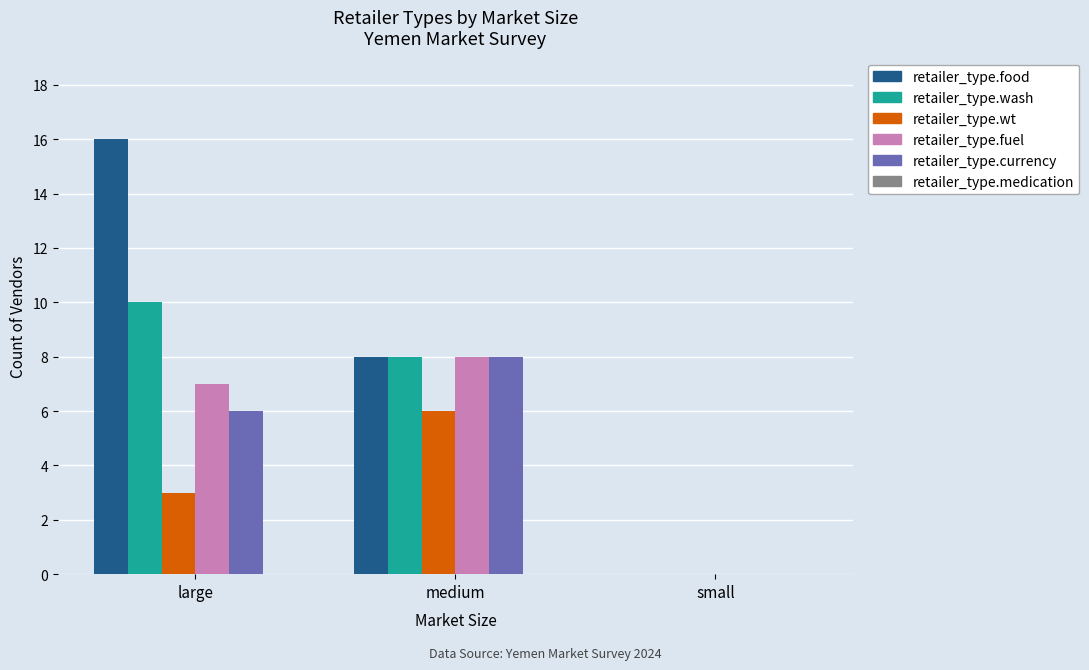

Which series has the largest total across all categories?

retailer_type.food